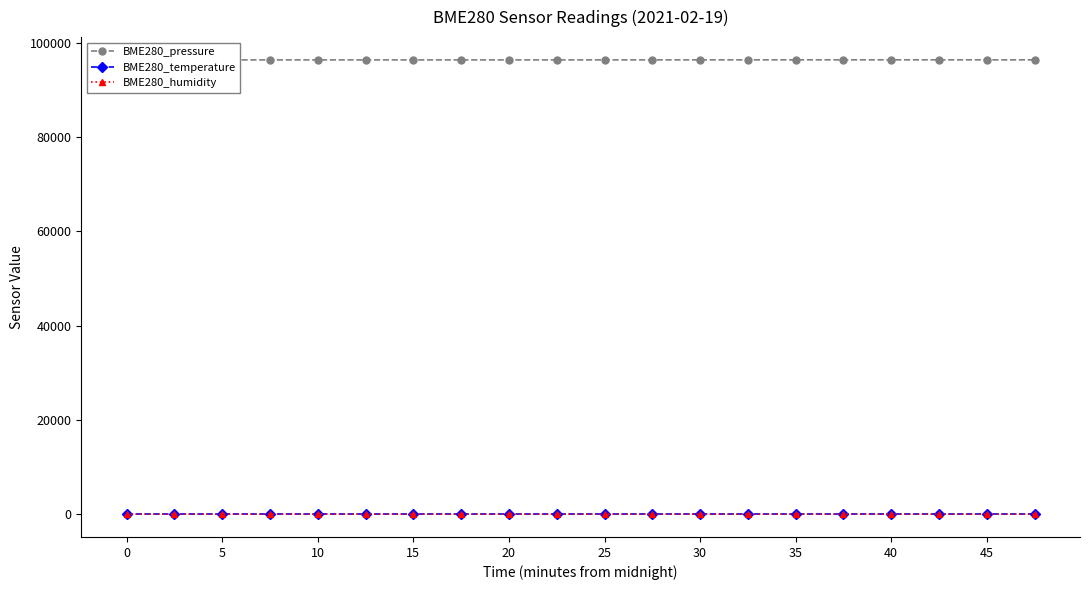

True or false: BME280_humidity and BME280_temperature cross at least once.

False